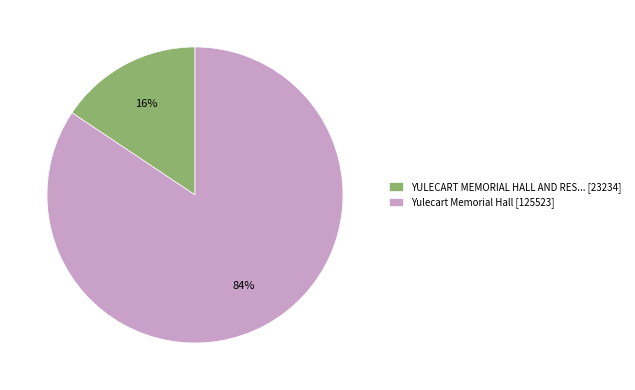

How many segments does this pie chart have?

2